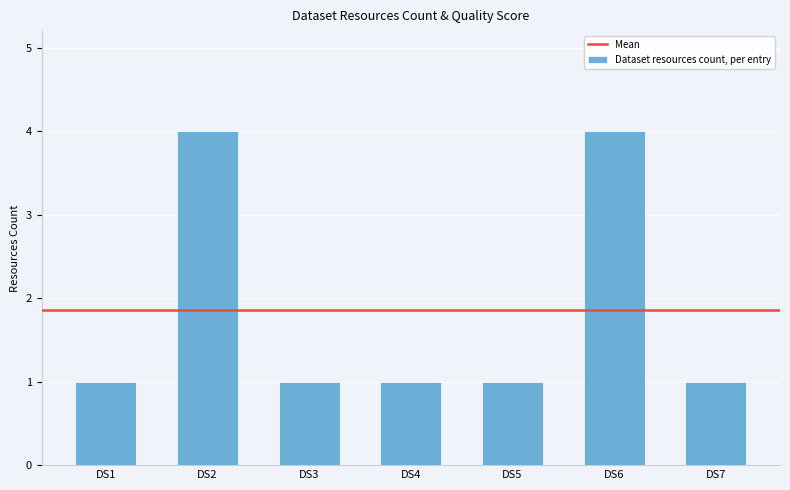

What is the sum of all values?

13